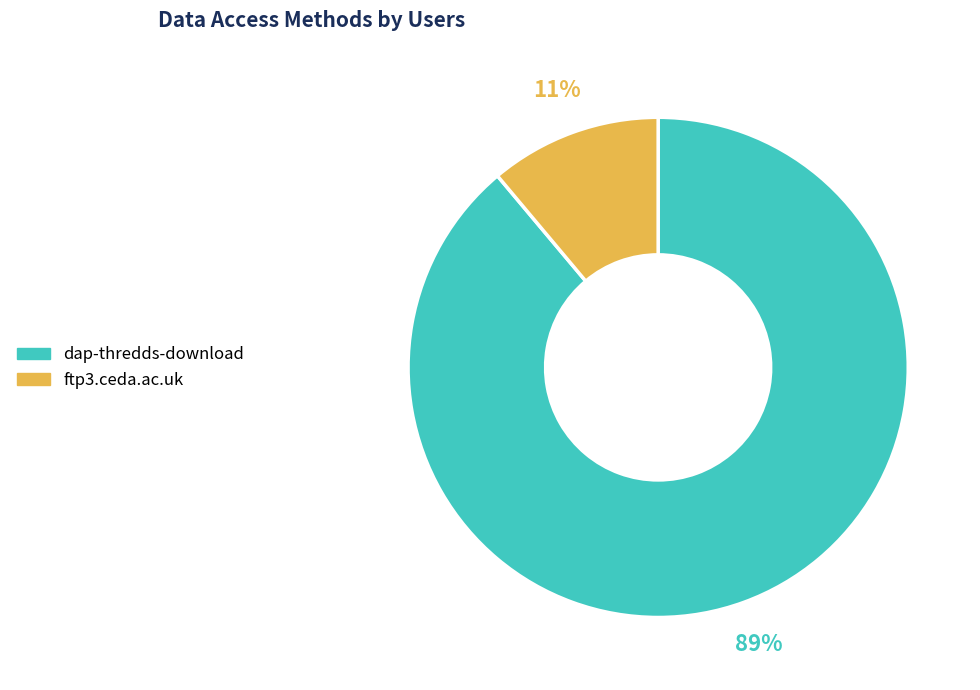

The ftp3.ceda.ac.uk slice represents 11% of the pie. True or false?

True